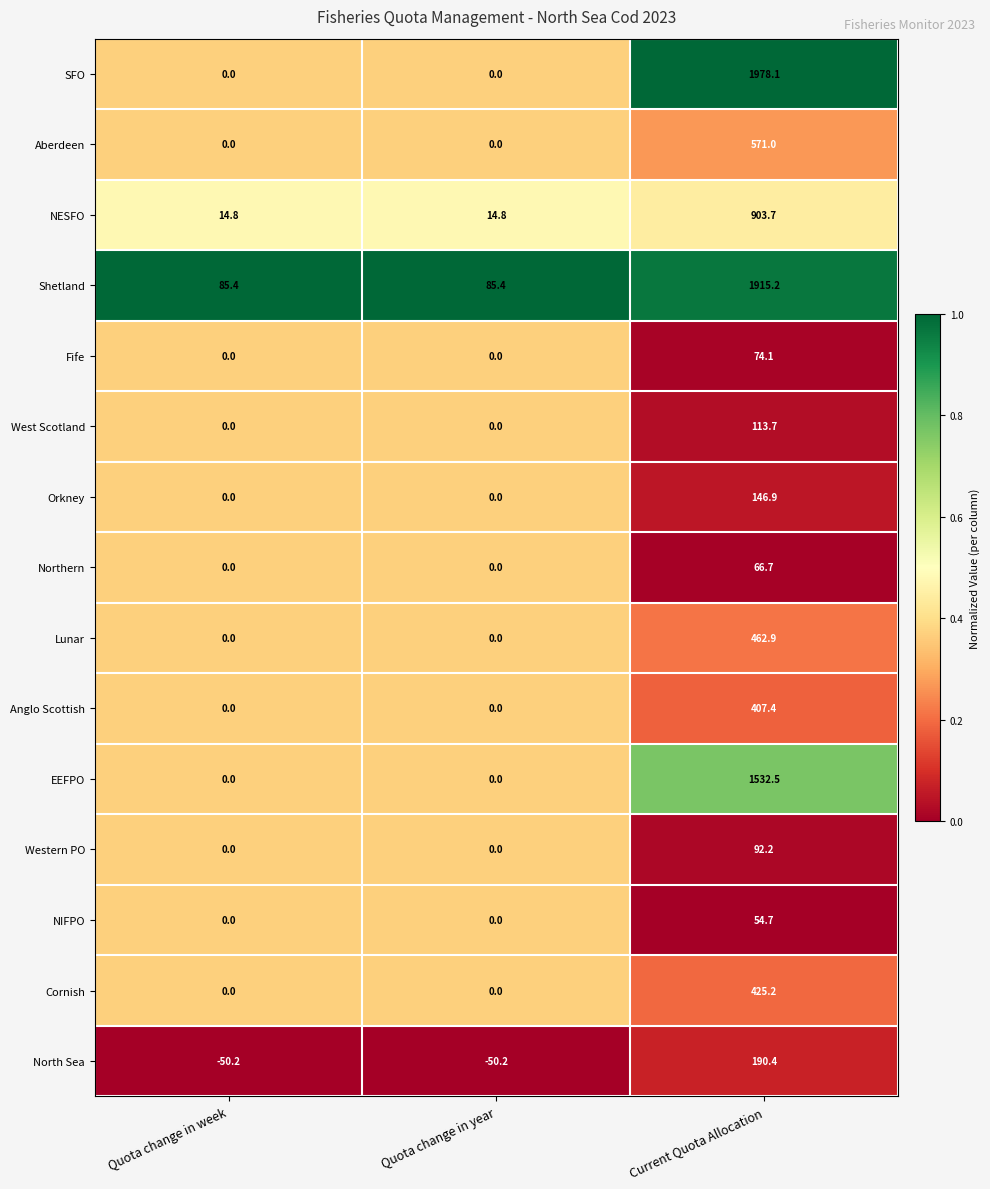

What is the total value across all series at Quota change in year?

50.0